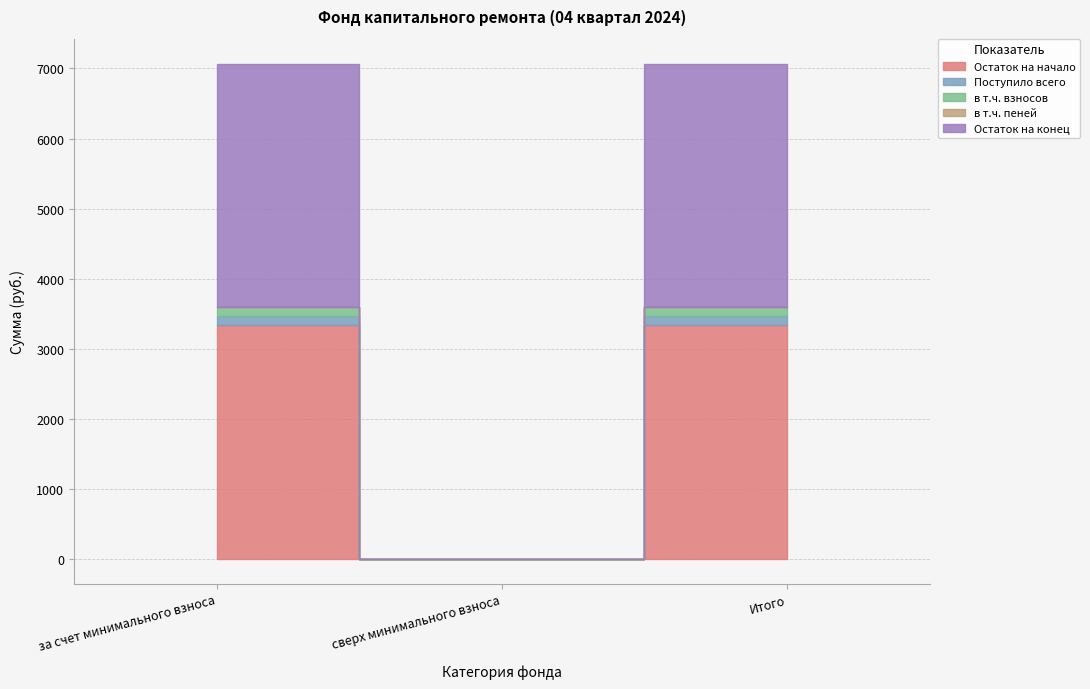

At which label does в т.ч. пеней reach its minimum?

сверх минимального взноса